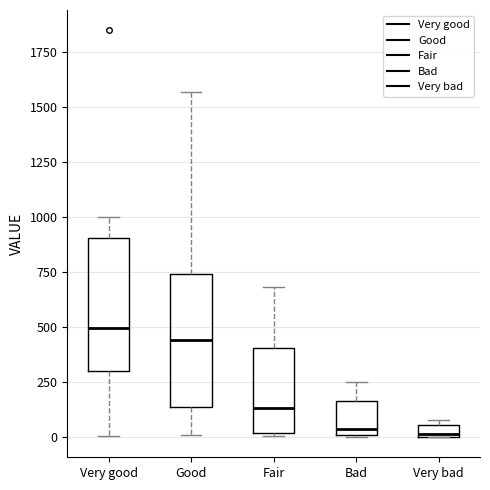

Which box has the highest median line?

Very good